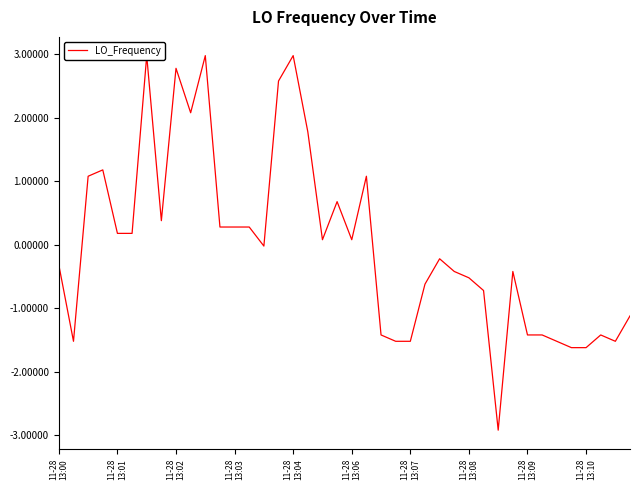

What is the change in value from 11-28
13:03 to 29?

-1.9